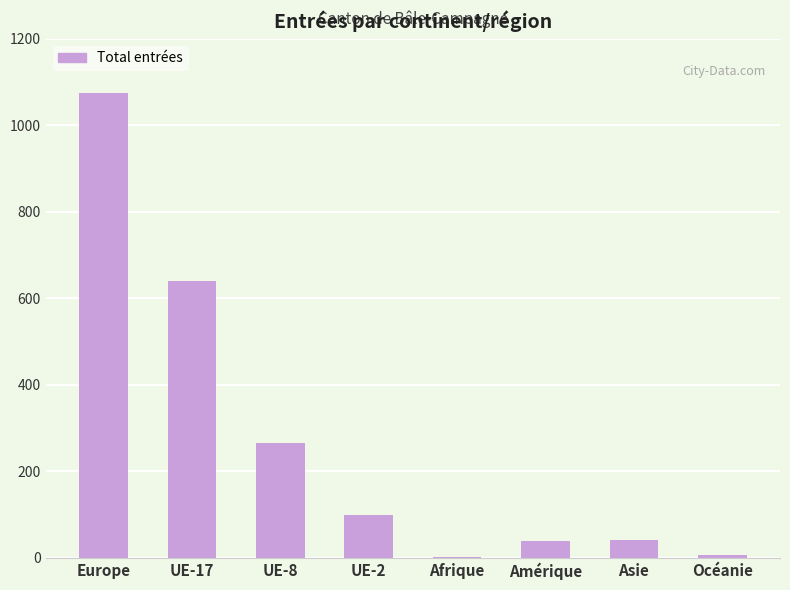

Which category has the highest value across all series?

Europe